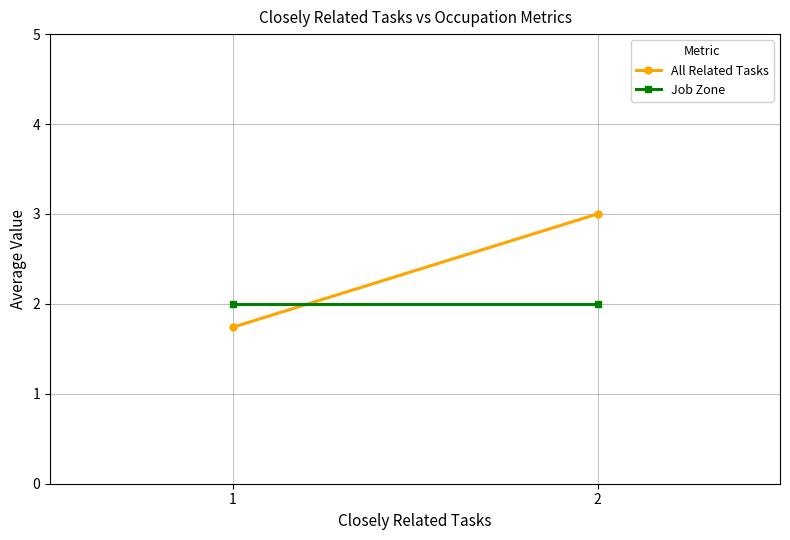

Rank the series by their average value, from highest to lowest.

All Related Tasks, Job Zone